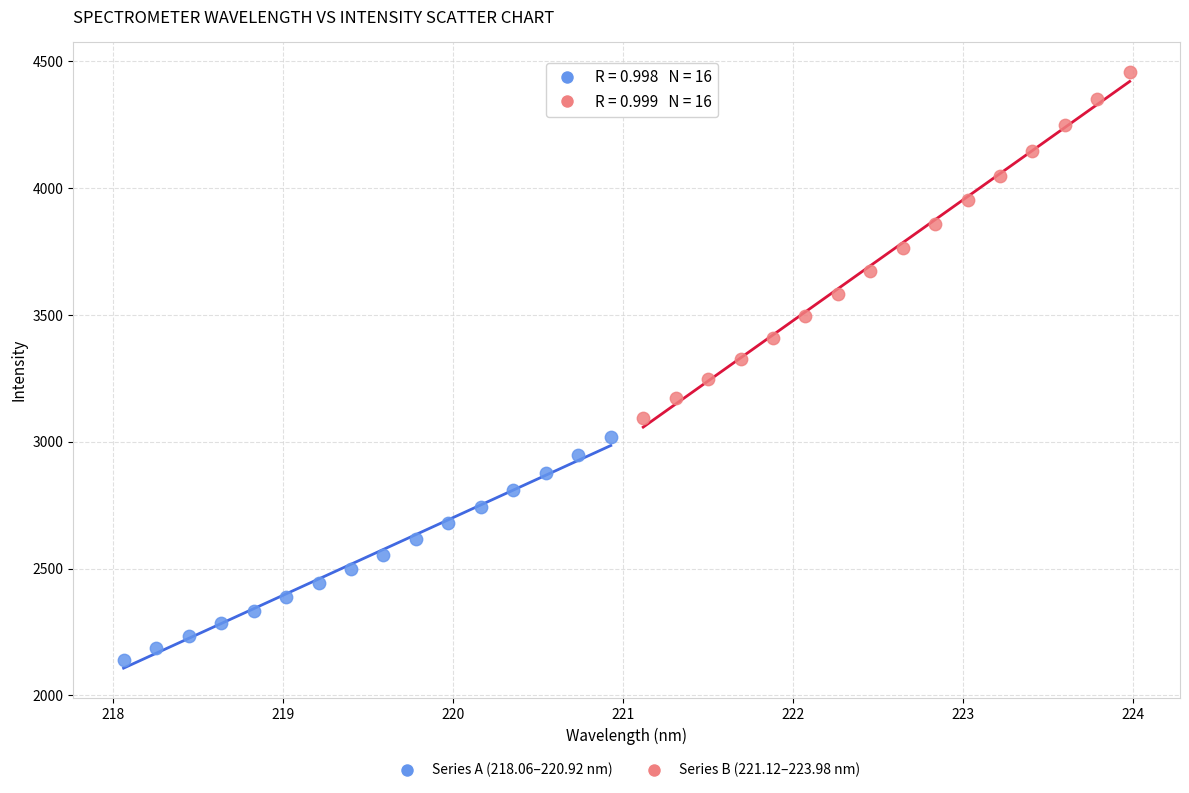

Which series reaches the minimum Y coordinate?

Series A (218.06–220.92 nm)